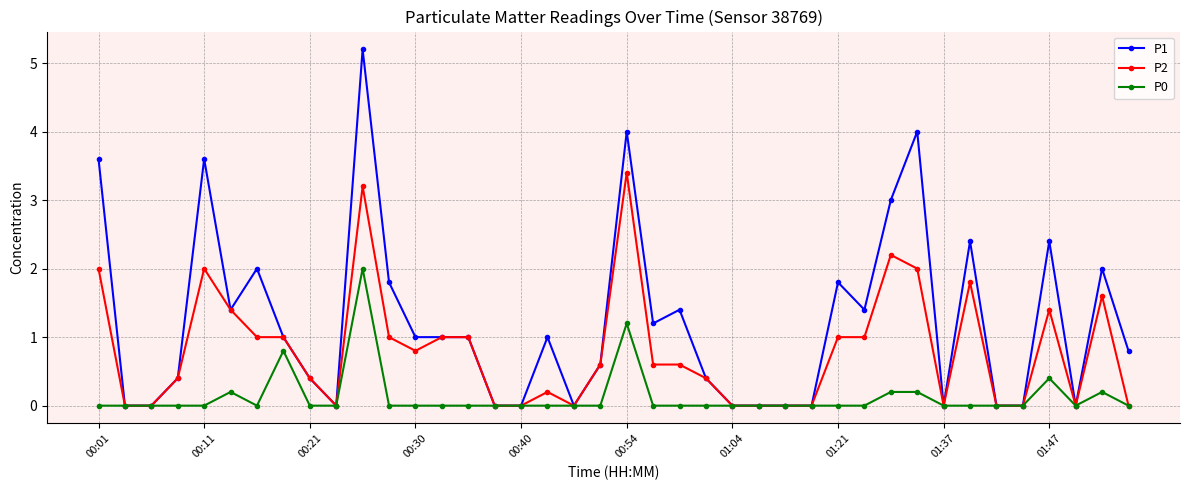

Which series has the largest range (max minus min)?

P1